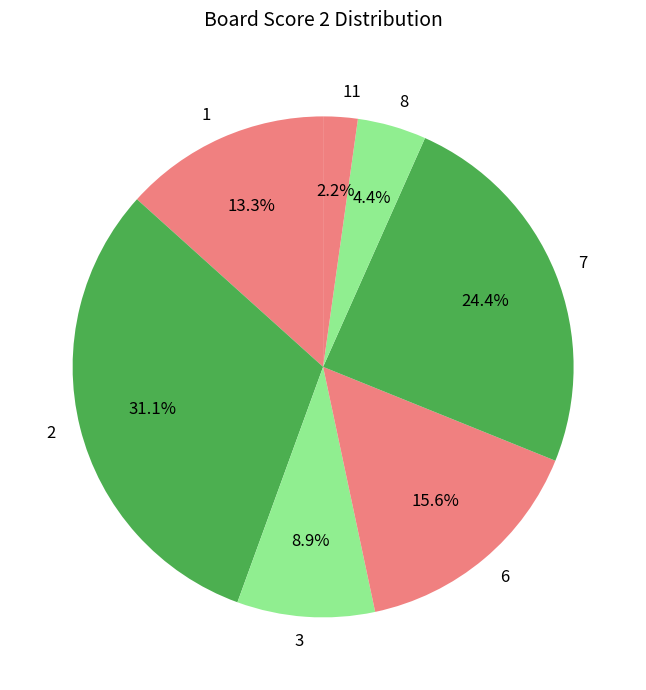

What is the largest slice in the pie chart?

2